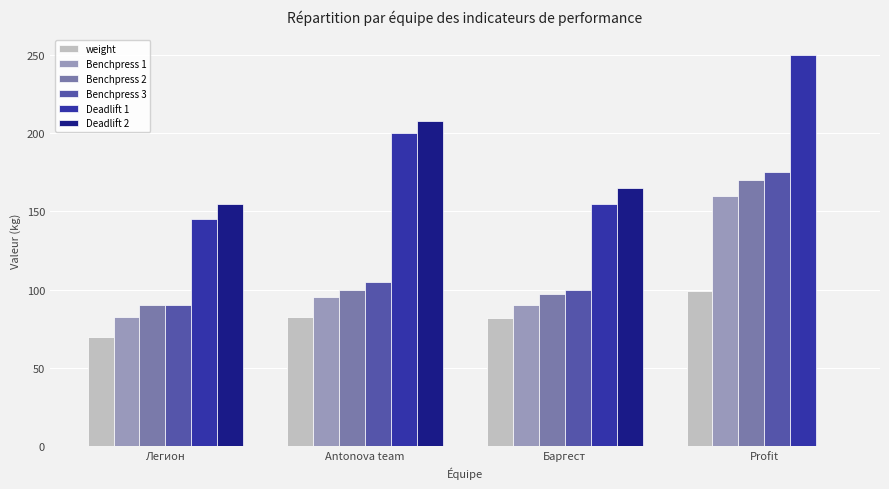

Read the Benchpress 3 value at Antonova team.

105.0